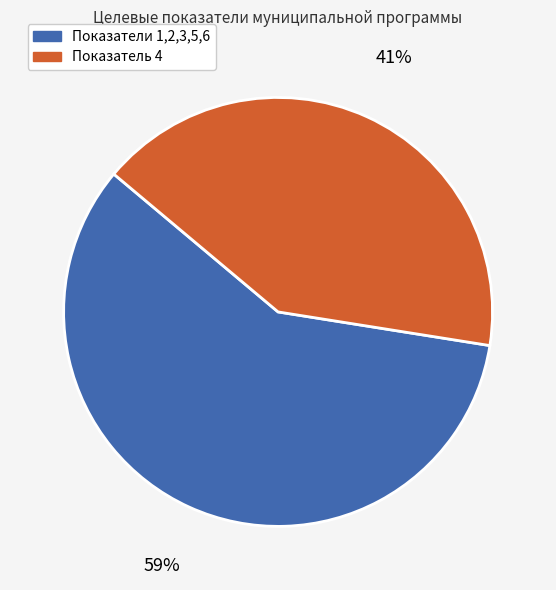

To the nearest percent, what is the average slice percentage?

50%